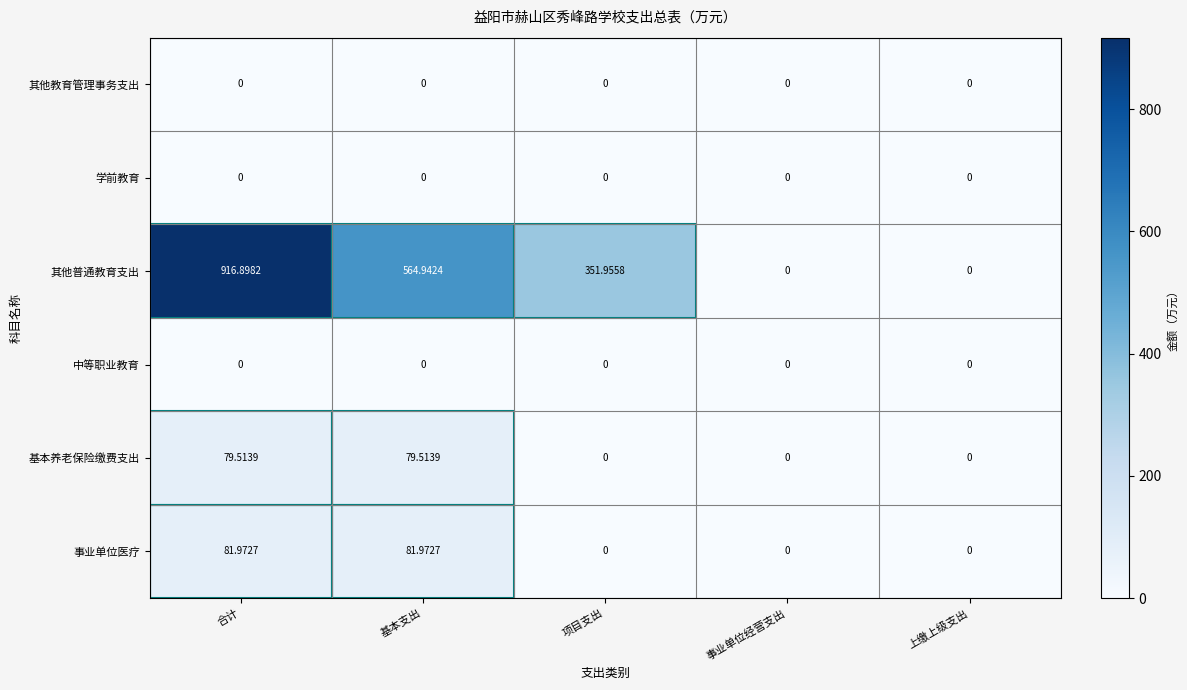

Which series has the largest range (max minus min)?

其他普通教育支出